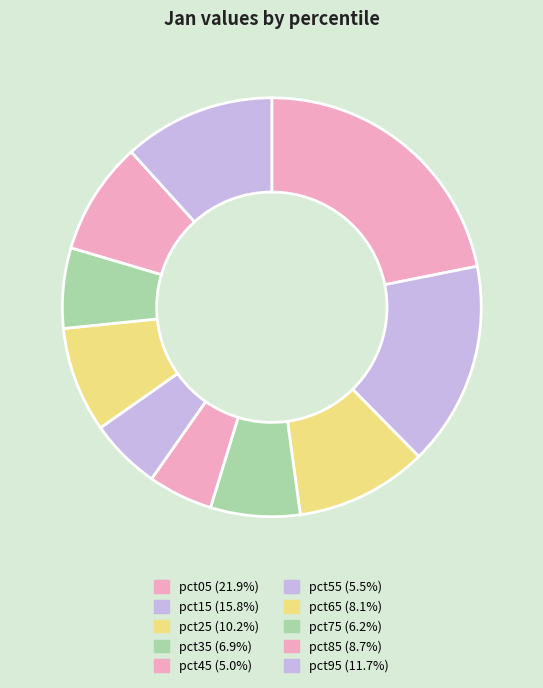

Count the number of slices in the pie.

10